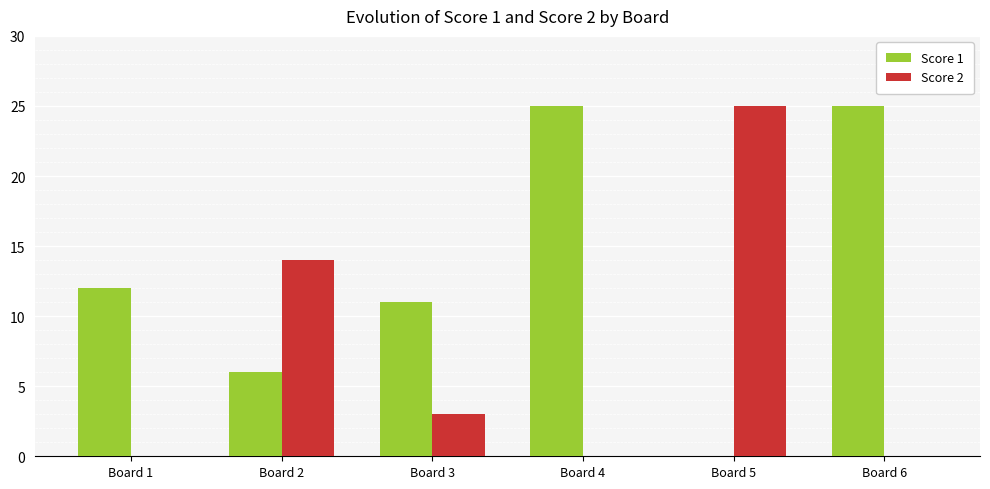

Are the bars horizontal?

No